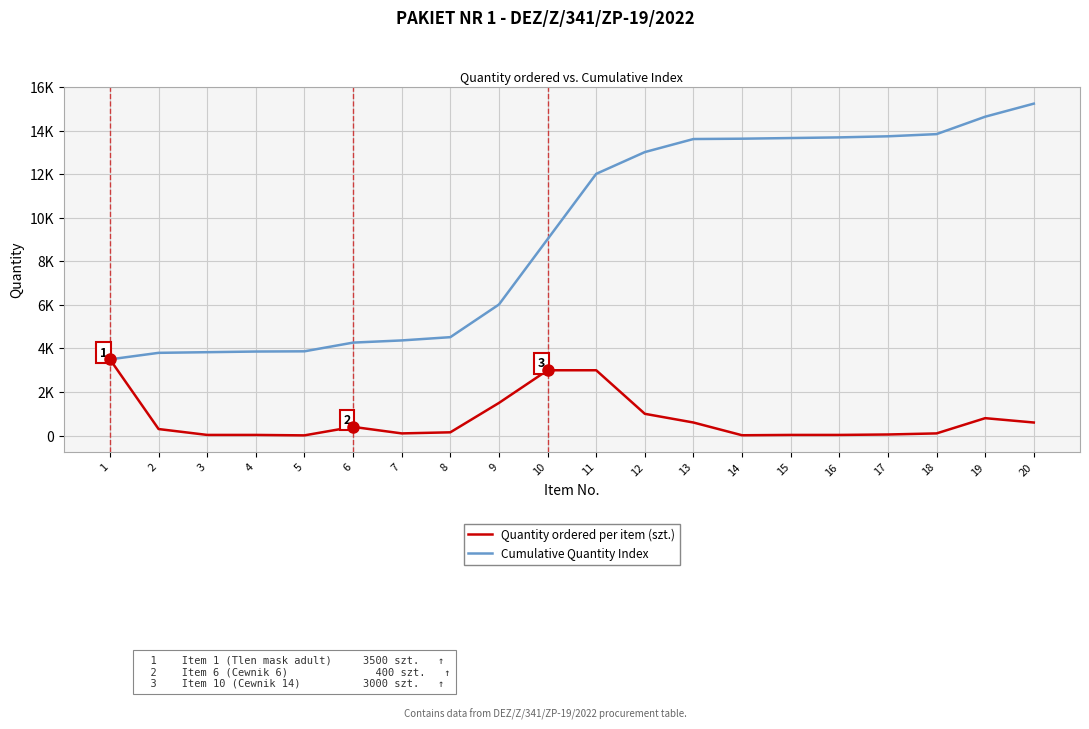

Which series has the largest total across all categories?

Cumulative Quantity Index